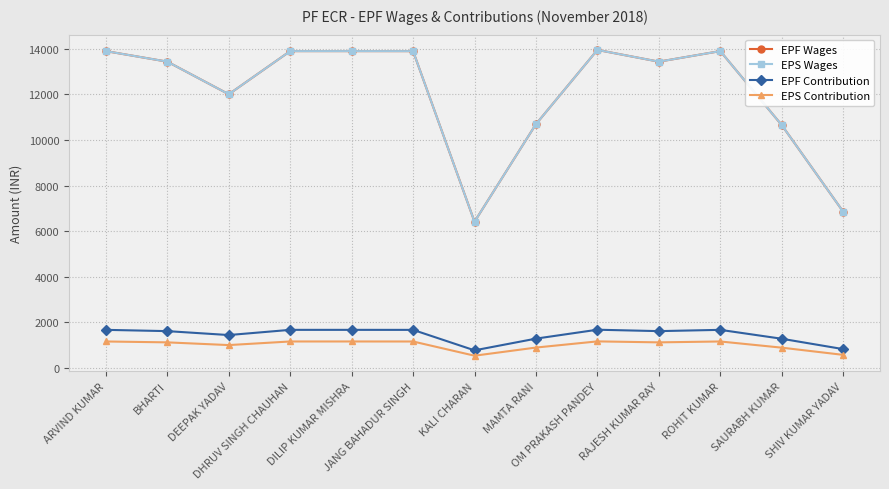

Which series has the widest spread of values?

EPF Wages